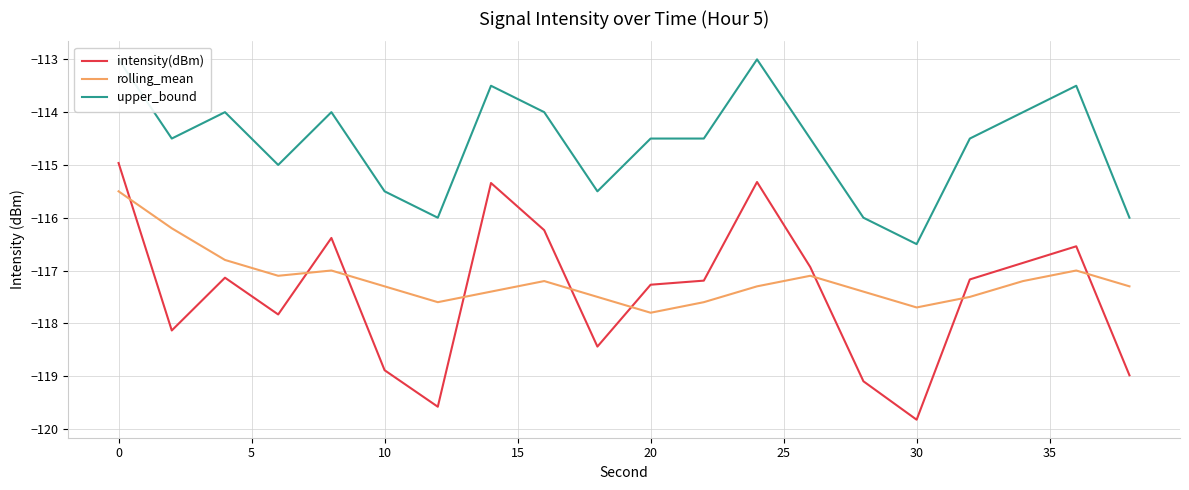

The rolling_mean series shows -159.0 at 30. True or false?

False